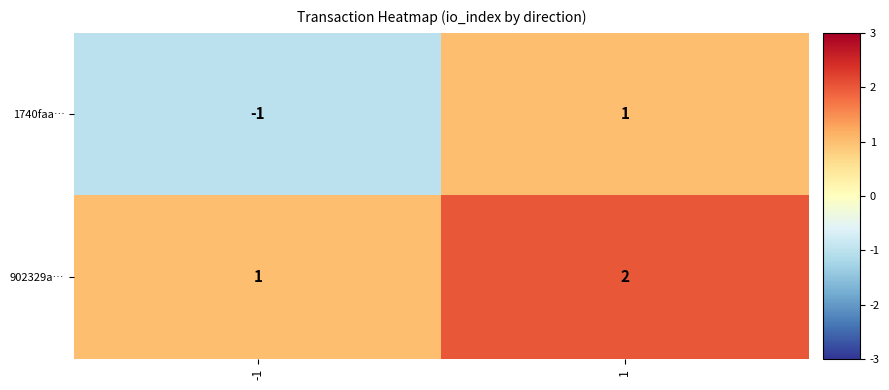

What is the sum of the 902329a… values at 1 and -1?

3